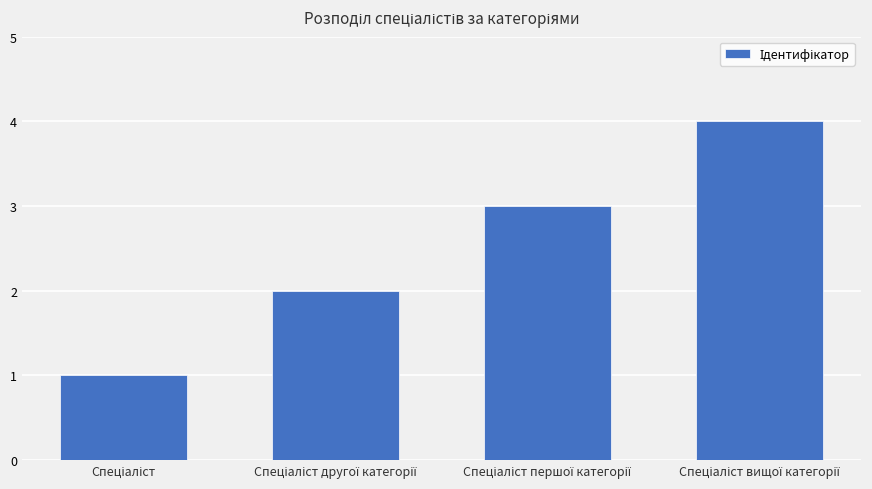

What is the maximum value shown in the chart?

4